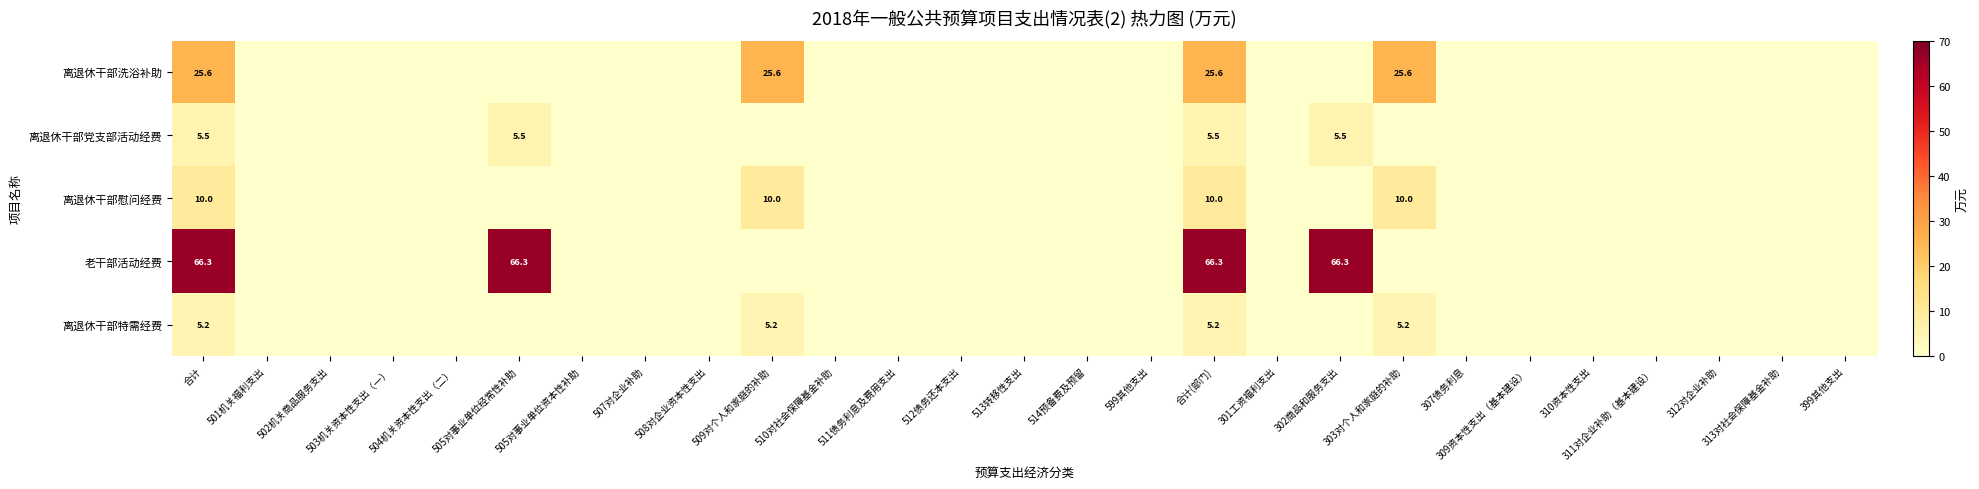

The value of 离退休干部党支部活动经费 at 合计 is 9.1. True or false?

False